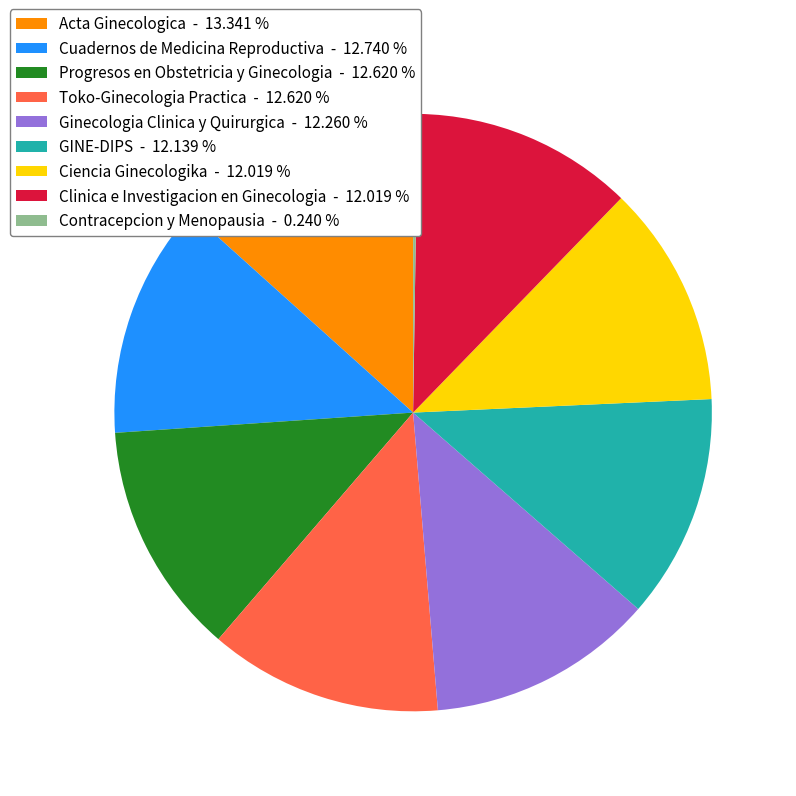

What is the largest slice in the pie chart?

Acta Ginecologica